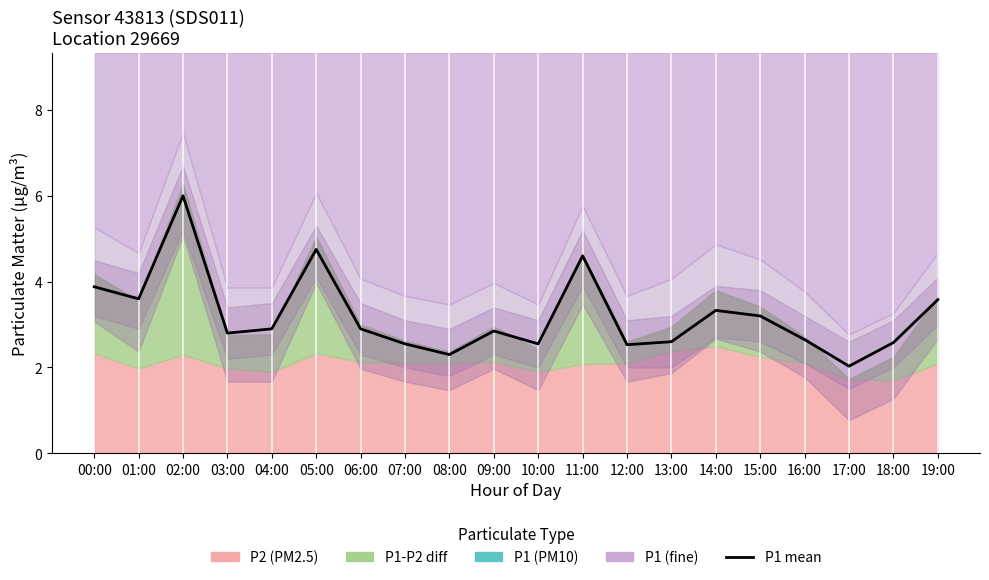

The value at 09:00 is 4.9. True or false?

False